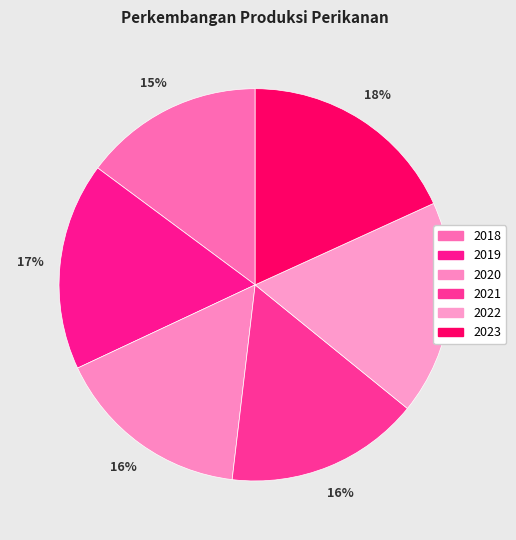

Is there a majority slice in this chart?

No